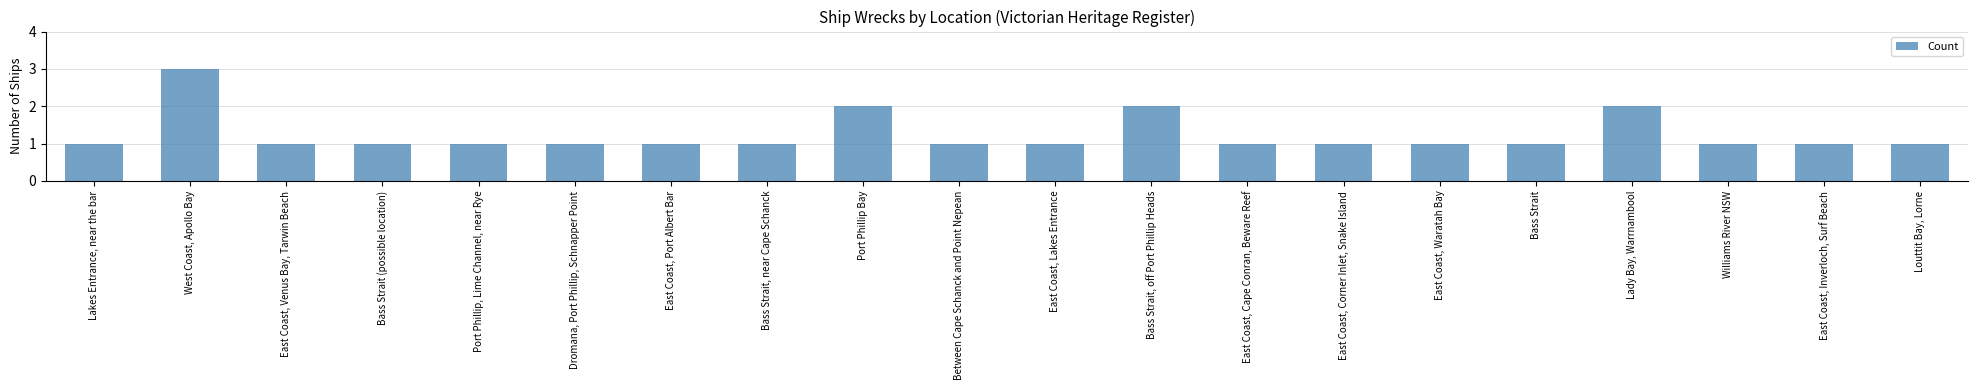

What is the smallest value displayed?

1